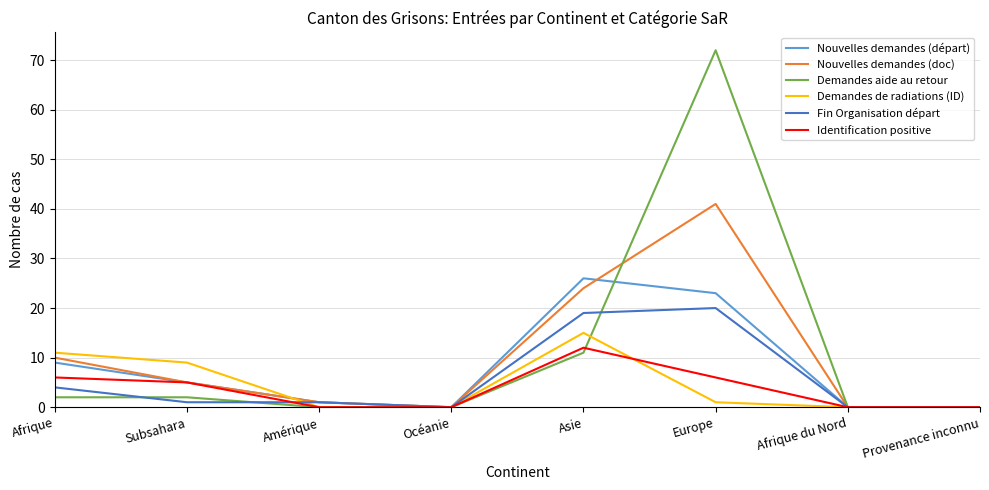

At which label is Nouvelles demandes (doc) closest to 20?

Asie